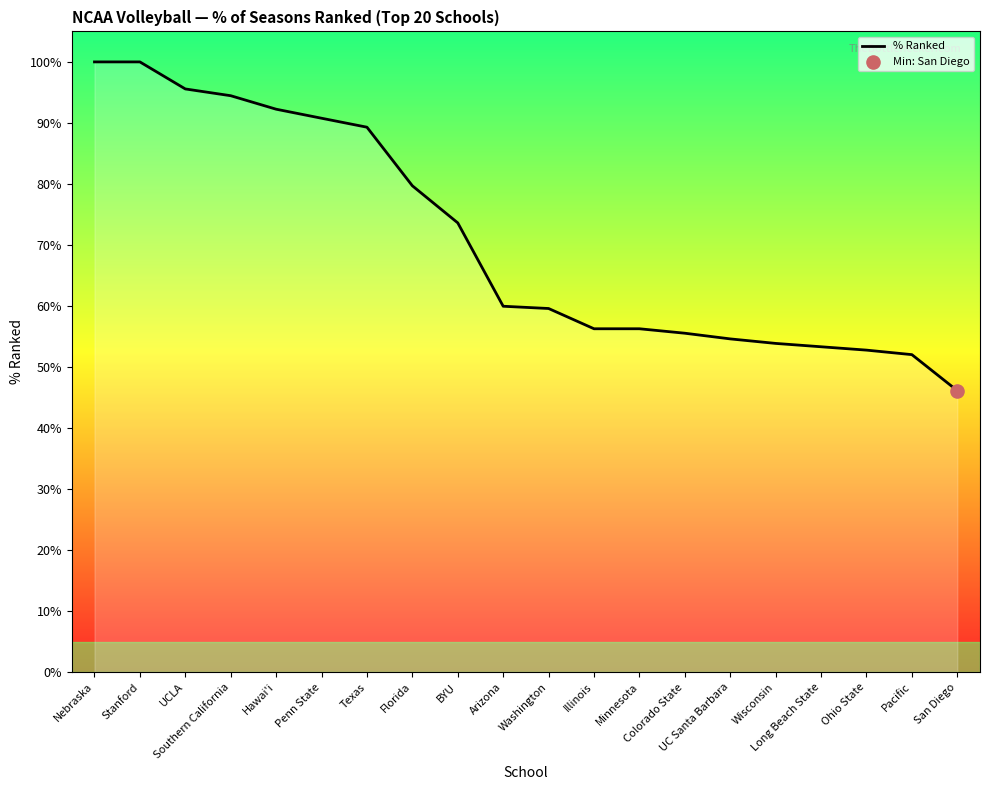

What is the ratio of the value at Hawai'i to the value at Stanford?

0.9